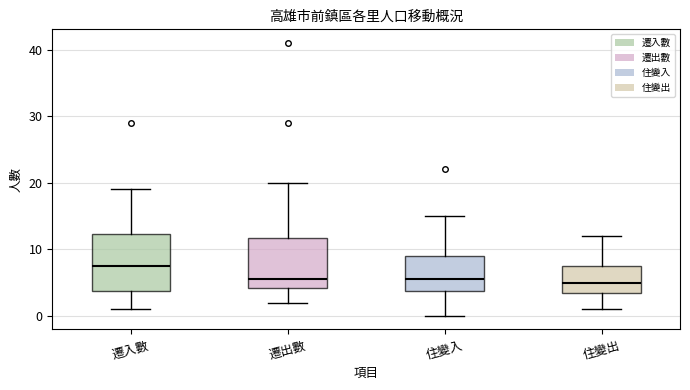

Reading left to right, transcribe this box plot: for each box, give where its median line is, the range the box spans, and where its two whiskers end, as read against the y-axis. The values are not printed on the chart, so give them approximately, as read against the axis.

遷入數: median 8, box 4 to 12, whiskers 1 to 19
遷出數: median 6, box 4 to 12, whiskers 2 to 20
住變入: median 6, box 4 to 9, whiskers 0 to 15
住變出: median 5, box 4 to 8, whiskers 1 to 12